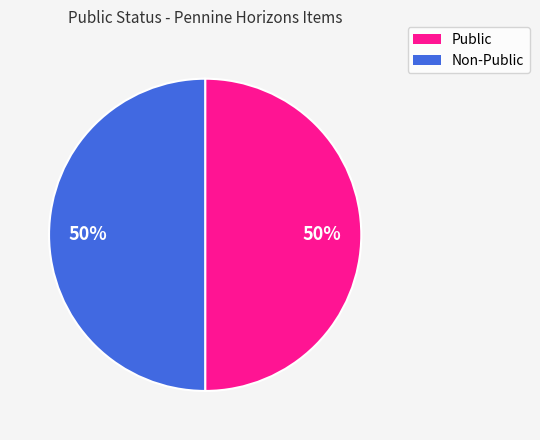

To the nearest percent, what is the average slice percentage?

50%